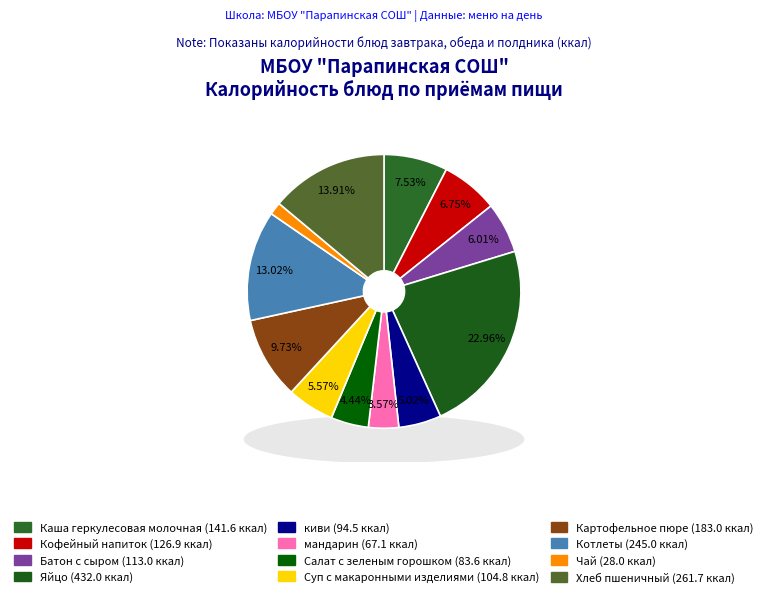

Approximately how many times larger is the value at Суп с макаронными изделиями compared to Кофейный напиток?

0.8